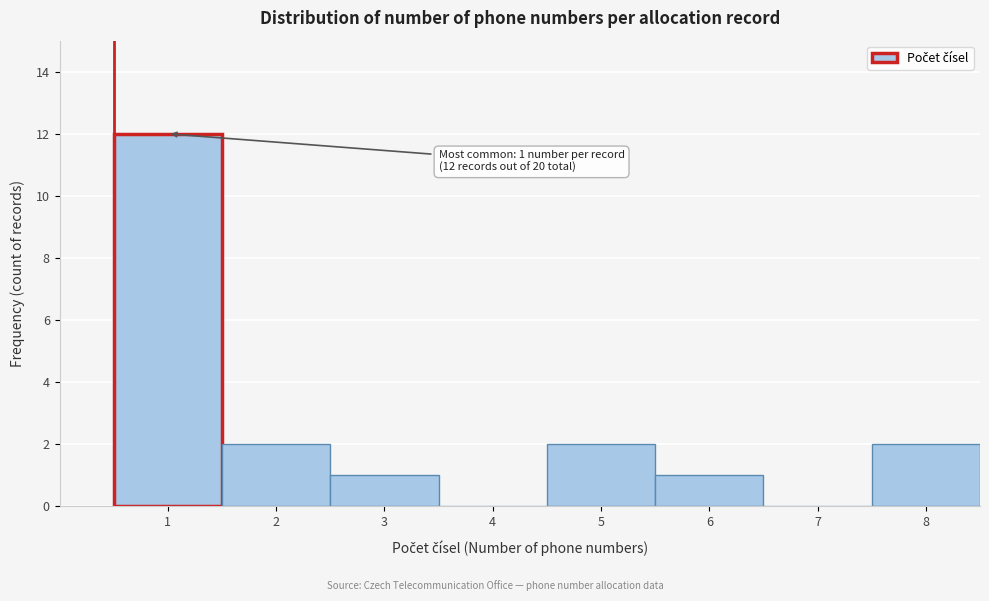

Reading right to left, extract all data points from this chart.

8=2	7=0	6=1	5=2	4=0	3=1	2=2	1=12